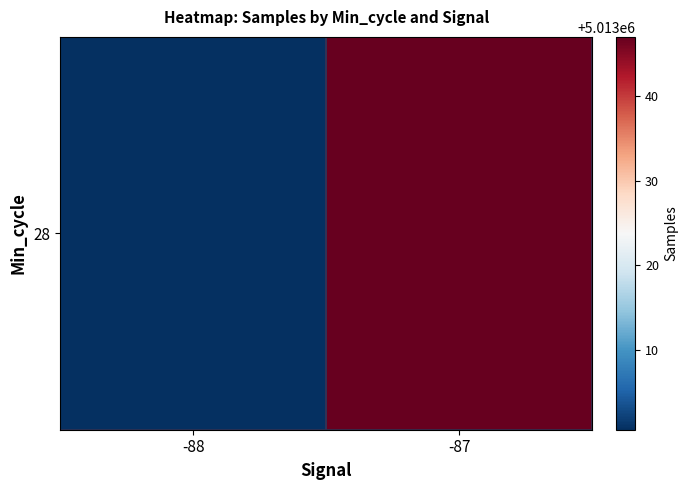

Reading left to right, what are all the values shown in this chart?

5013000.5	5013047.0